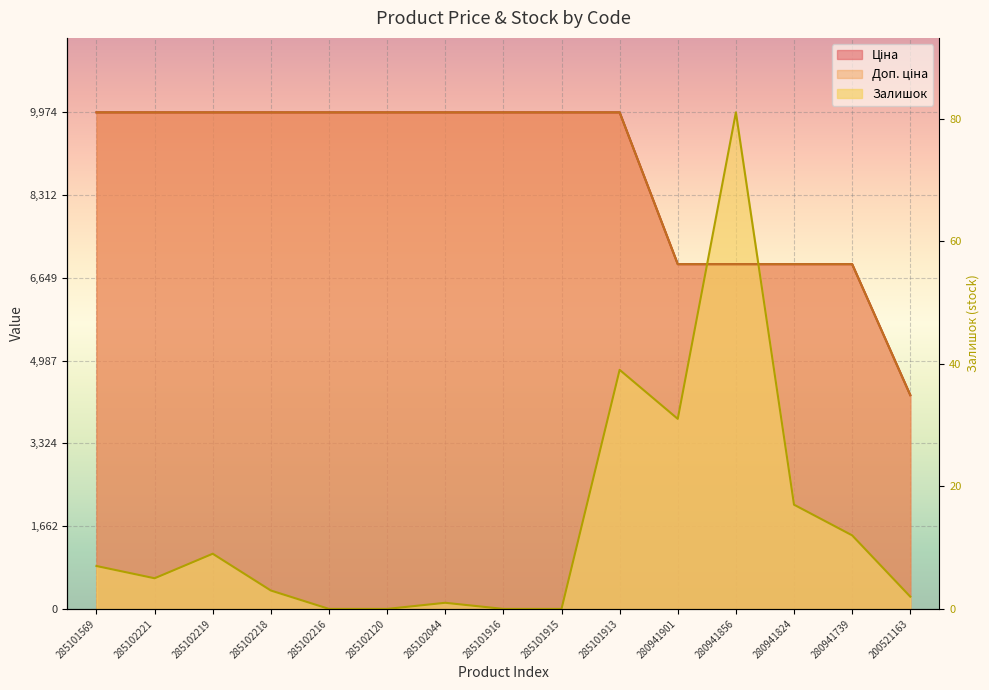

At which label does Ціна reach its peak?

285101569